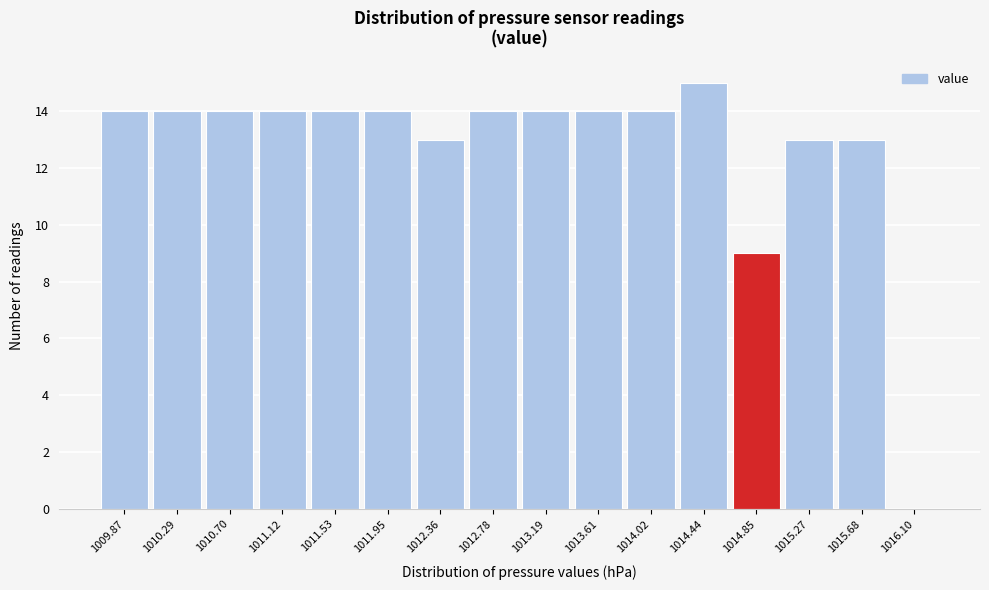

Reading left to right, what are all the values shown in this chart?

1009.87=14	1010.29=14	1010.70=14	1011.12=14	1011.53=14	1011.95=14	1012.36=13	1012.78=14	1013.19=14	1013.61=14	1014.02=14	1014.44=15	1014.85=9	1015.27=13	1015.68=13	1016.10=0